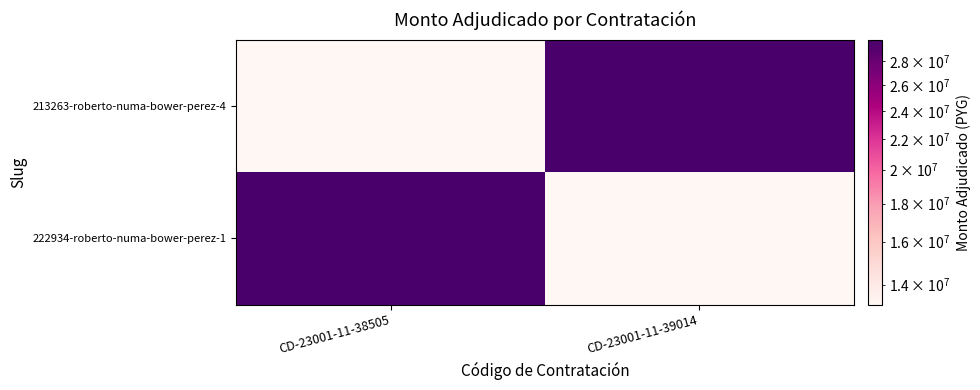

Between CD-23001-11-38505 and CD-23001-11-39014, which series saw the biggest shift?

213263-roberto-numa-bower-perez-4